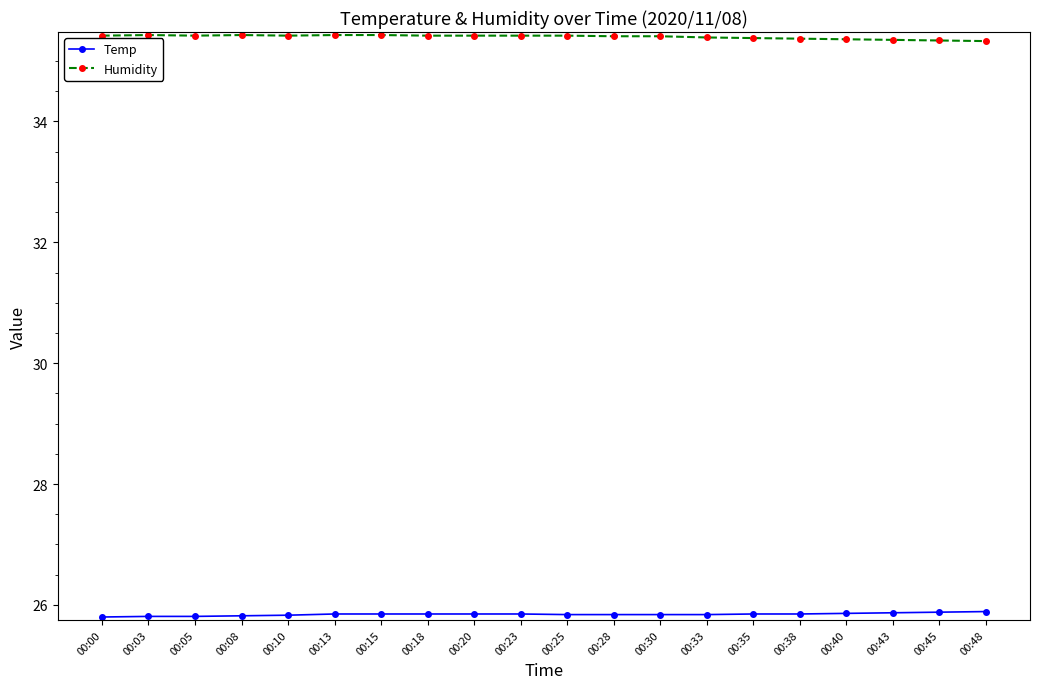

Does the chart have visible grid lines?

No